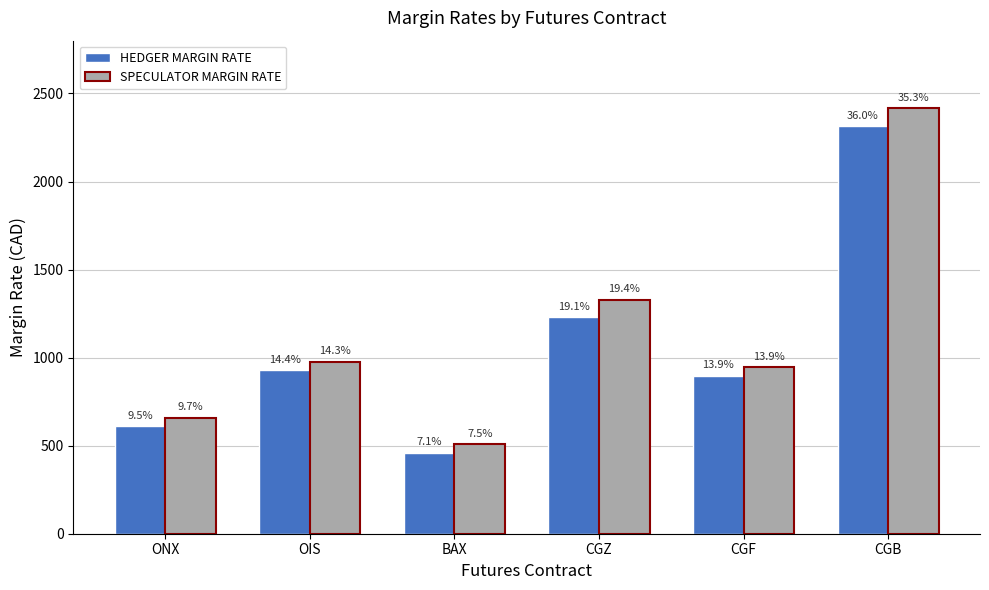

Does the chart contain any negative values?

No